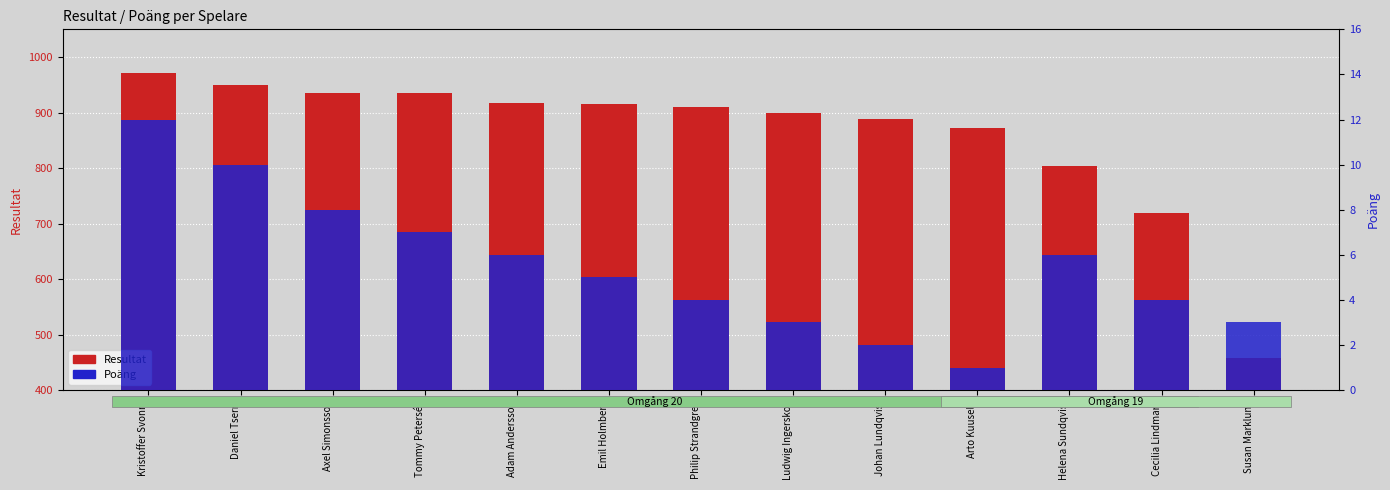

The value of Poäng at Helena Sundqvist is 6. True or false?

True